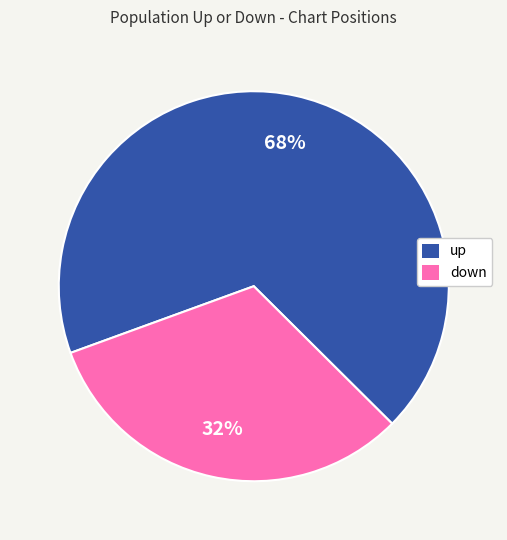

Approximately how many times larger is the value at down compared to up?

0.5